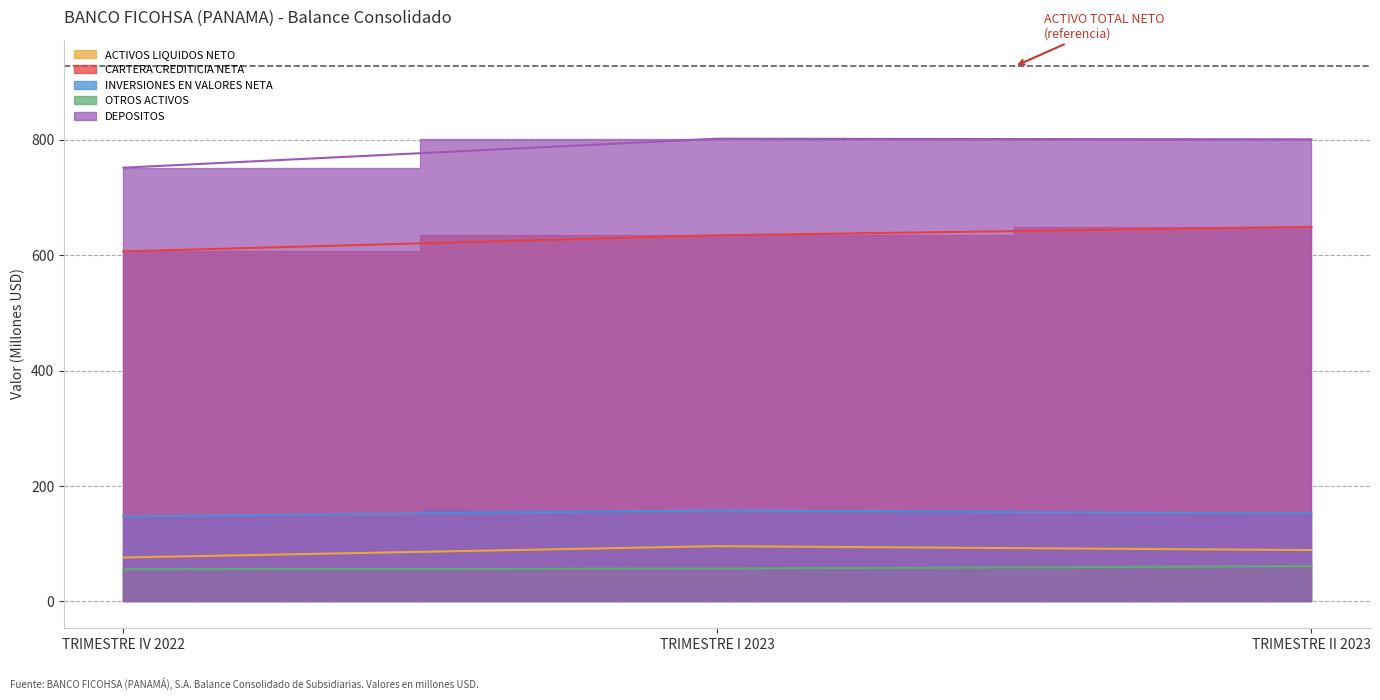

How many data points in ACTIVOS LIQUIDOS NETO are above 89?

2